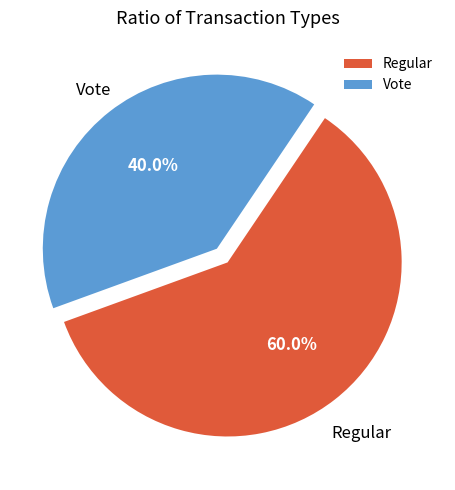

Do Vote and Regular together represent more than half of the pie?

Yes